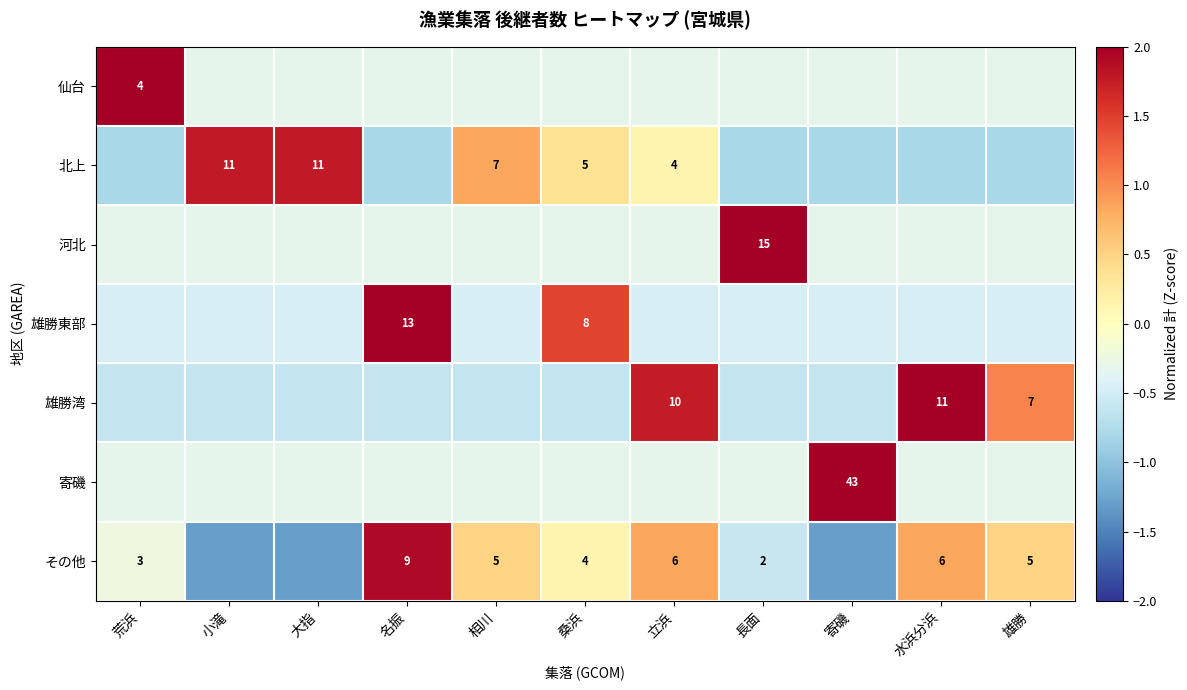

How many data points in 北上 are less than 0?

6